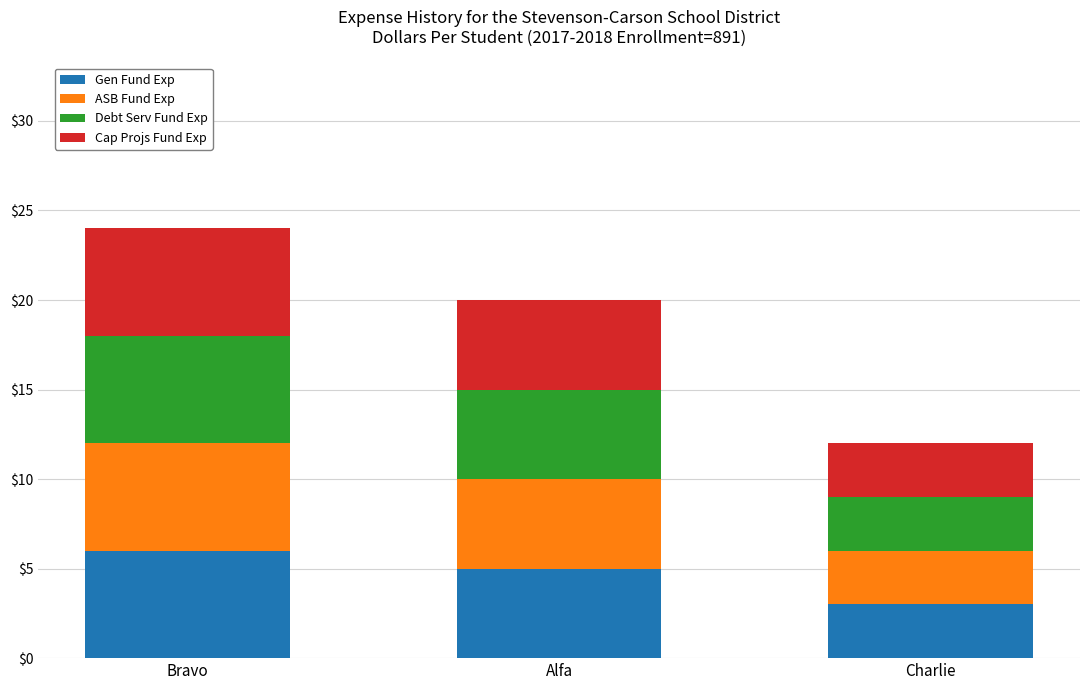

At which category is the sum across all series the highest?

Bravo